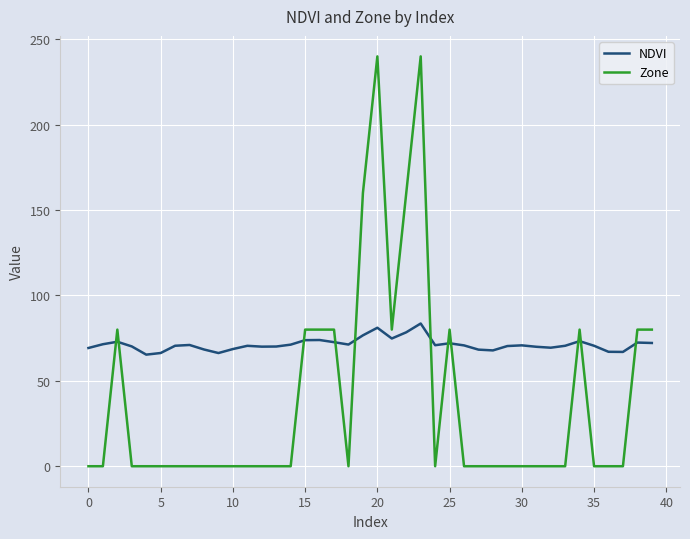

Which series has the largest total across all categories?

NDVI